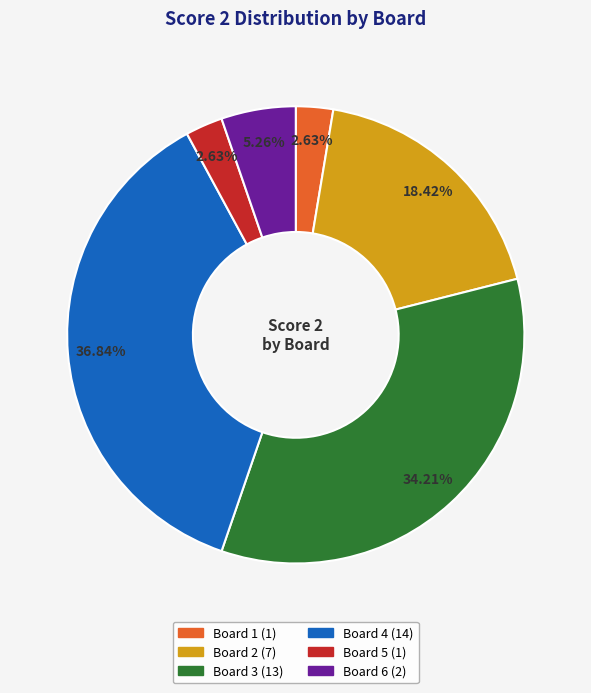

True or false: Board 3 accounts for 40% of the total.

False